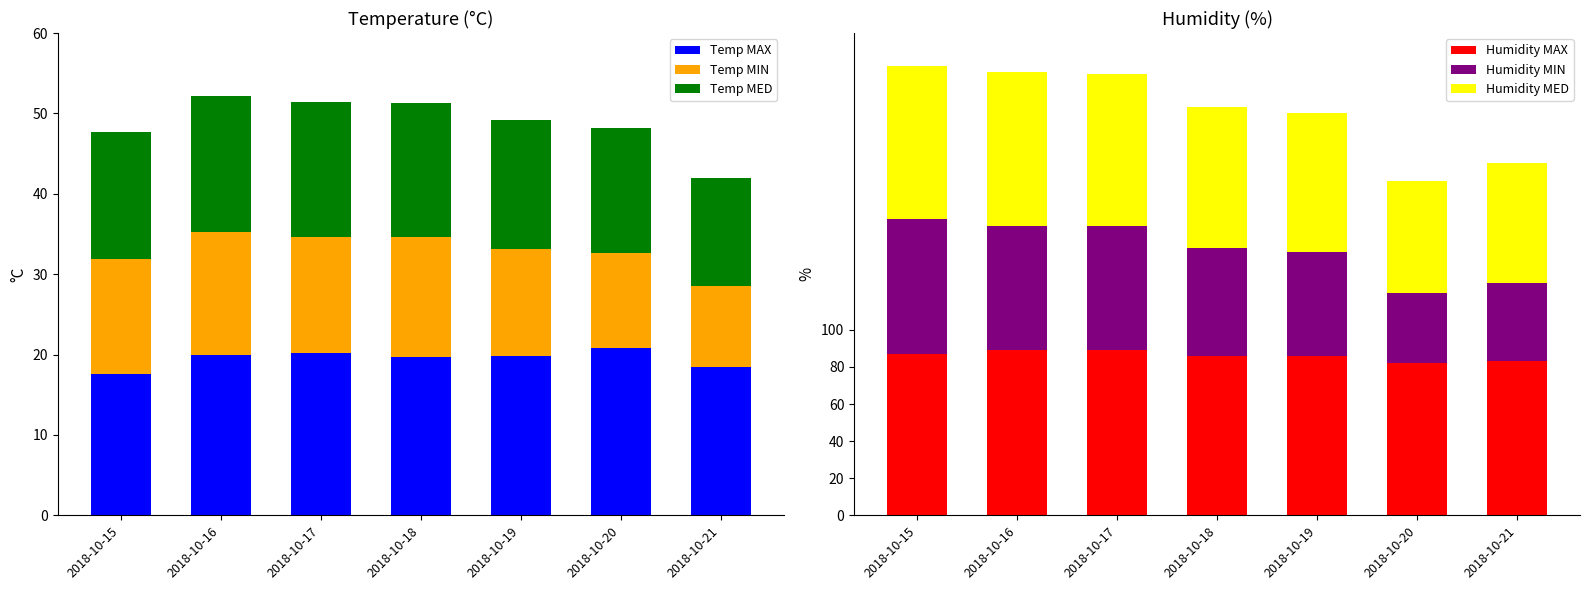

Is it true that Humidity MED equals 124.9 at 2018-10-19?

False